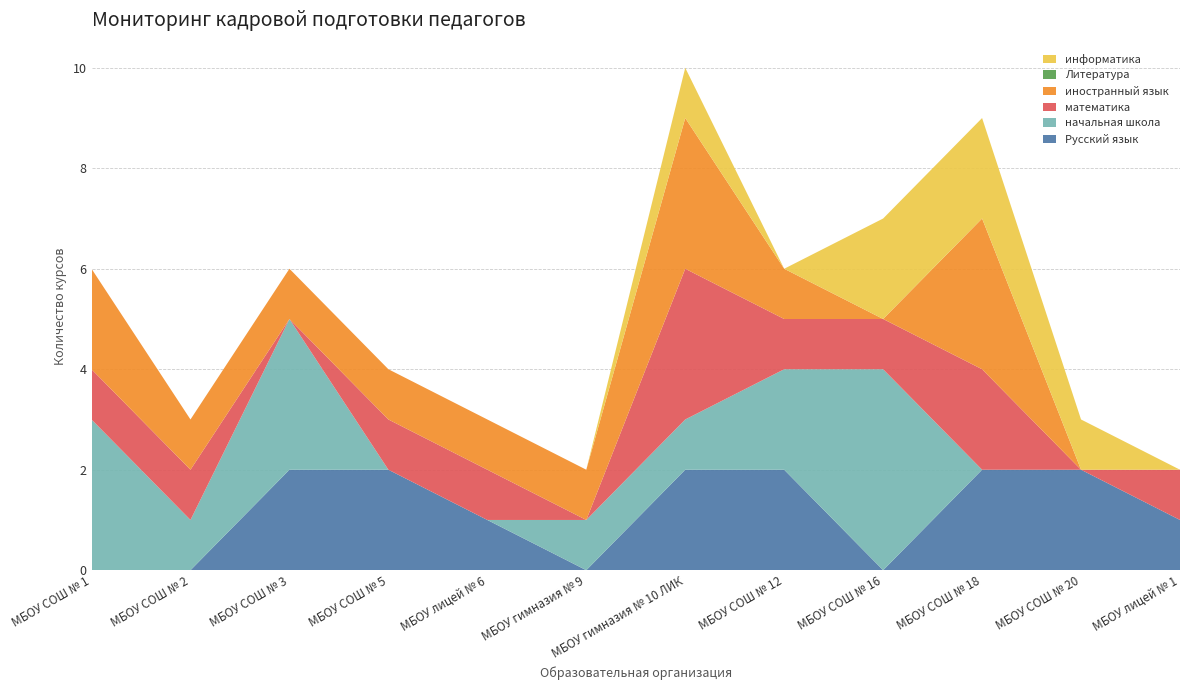

Reading left to right, what are all the values shown in this chart?

Русский язык: МБОУ СОШ № 1=0	МБОУ СОШ № 2=0	МБОУ СОШ № 3=2	МБОУ СОШ № 5=2	МБОУ лицей № 6=1	МБОУ гимназия № 9=0	МБОУ гимназия № 10 ЛИК=2	МБОУ СОШ № 12=2	МБОУ СОШ № 16=0	МБОУ СОШ № 18=2	МБОУ СОШ № 20=2	МБОУ лицей № 1=1
начальная школа: МБОУ СОШ № 1=3	МБОУ СОШ № 2=1	МБОУ СОШ № 3=3	МБОУ СОШ № 5=0	МБОУ лицей № 6=0	МБОУ гимназия № 9=1	МБОУ гимназия № 10 ЛИК=1	МБОУ СОШ № 12=2	МБОУ СОШ № 16=4	МБОУ СОШ № 18=0	МБОУ СОШ № 20=0	МБОУ лицей № 1=0
математика: МБОУ СОШ № 1=1	МБОУ СОШ № 2=1	МБОУ СОШ № 3=0	МБОУ СОШ № 5=1	МБОУ лицей № 6=1	МБОУ гимназия № 9=0	МБОУ гимназия № 10 ЛИК=3	МБОУ СОШ № 12=1	МБОУ СОШ № 16=1	МБОУ СОШ № 18=2	МБОУ СОШ № 20=0	МБОУ лицей № 1=1
иностранный язык: МБОУ СОШ № 1=2	МБОУ СОШ № 2=1	МБОУ СОШ № 3=1	МБОУ СОШ № 5=1	МБОУ лицей № 6=1	МБОУ гимназия № 9=1	МБОУ гимназия № 10 ЛИК=3	МБОУ СОШ № 12=1	МБОУ СОШ № 16=0	МБОУ СОШ № 18=3	МБОУ СОШ № 20=0	МБОУ лицей № 1=0
Литература: МБОУ СОШ № 1=0	МБОУ СОШ № 2=0	МБОУ СОШ № 3=0	МБОУ СОШ № 5=0	МБОУ лицей № 6=0	МБОУ гимназия № 9=0	МБОУ гимназия № 10 ЛИК=0	МБОУ СОШ № 12=0	МБОУ СОШ № 16=0	МБОУ СОШ № 18=0	МБОУ СОШ № 20=0	МБОУ лицей № 1=0
информатика: МБОУ СОШ № 1=0	МБОУ СОШ № 2=0	МБОУ СОШ № 3=0	МБОУ СОШ № 5=0	МБОУ лицей № 6=0	МБОУ гимназия № 9=0	МБОУ гимназия № 10 ЛИК=1	МБОУ СОШ № 12=0	МБОУ СОШ № 16=2	МБОУ СОШ № 18=2	МБОУ СОШ № 20=1	МБОУ лицей № 1=0